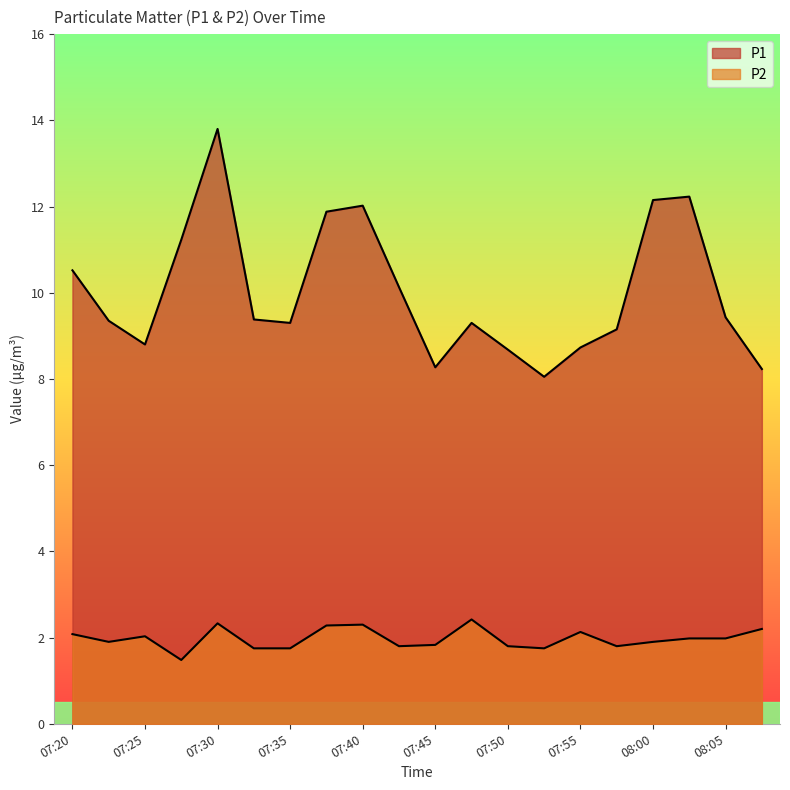

What is the label of the 3rd point from the left?

07:25